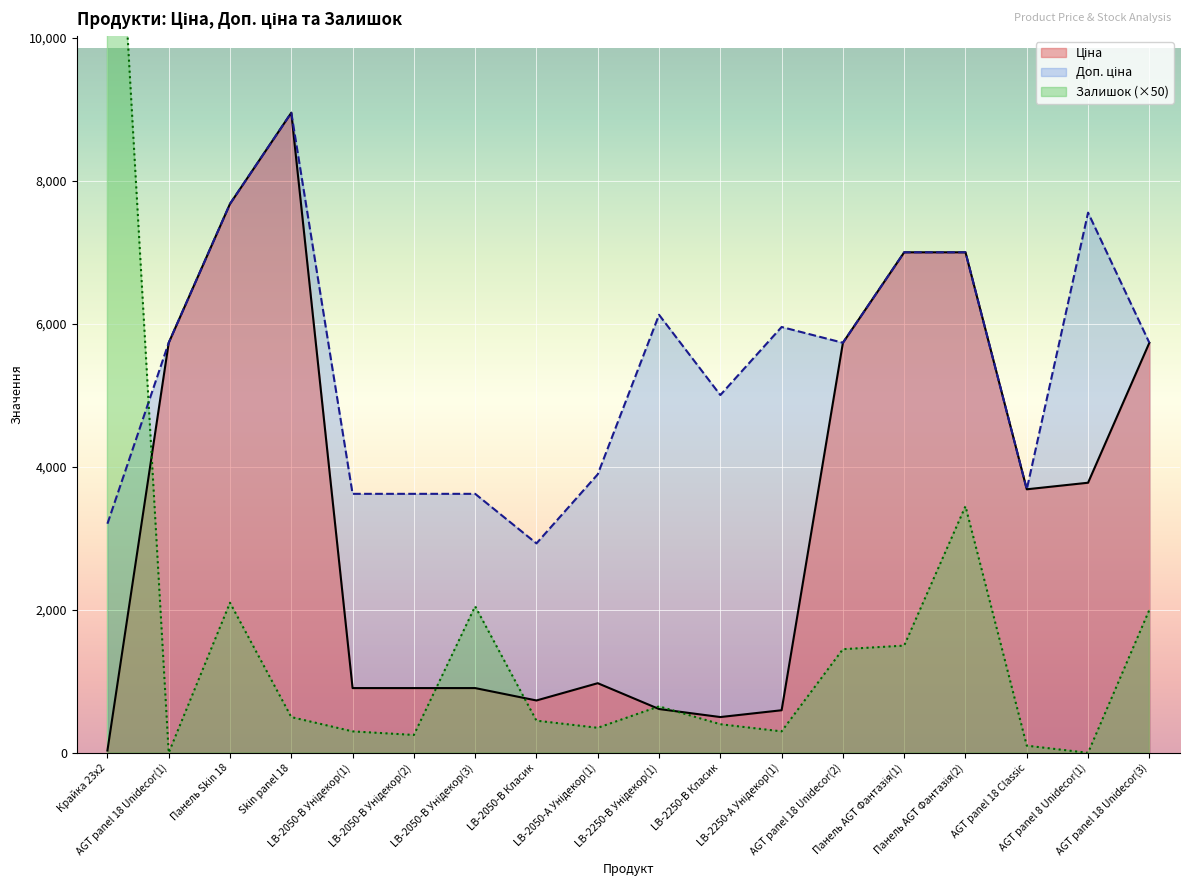

At which label is Ціна closest to 4493?

AGT panel 8 Unidecor(1)